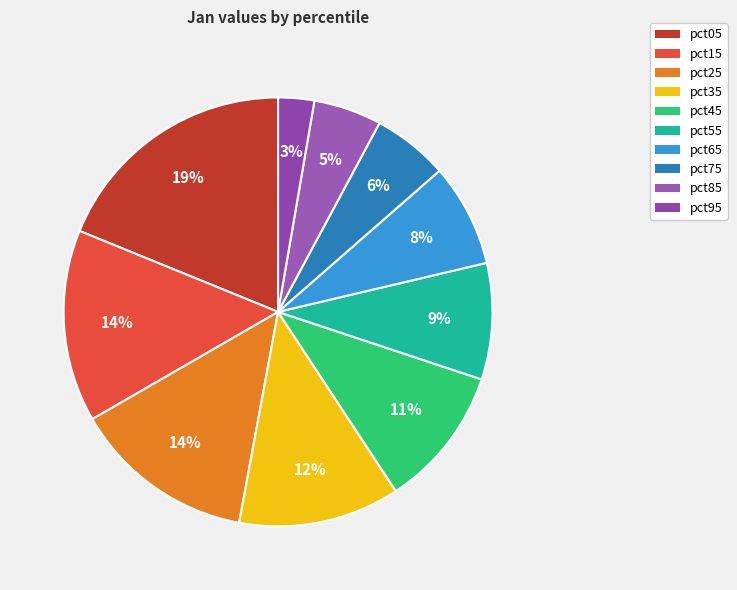

What percentage is the pct15 slice, to the nearest percent?

14%